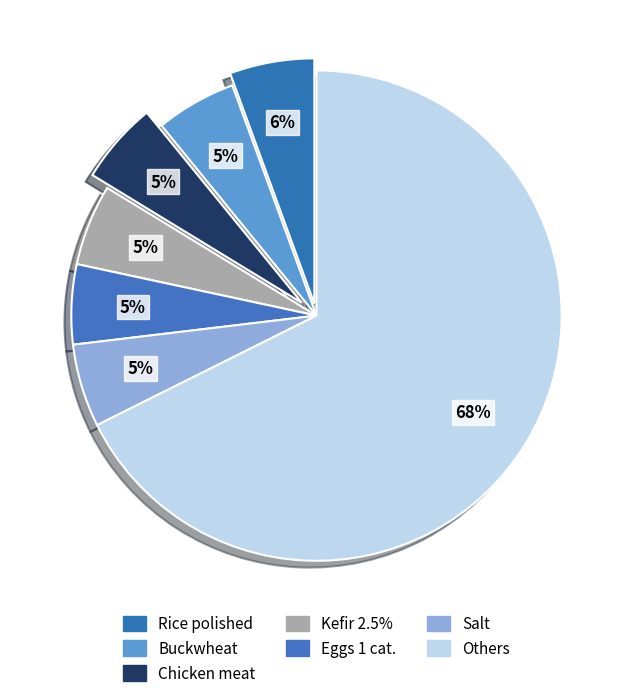

How many slices are in this pie chart?

7